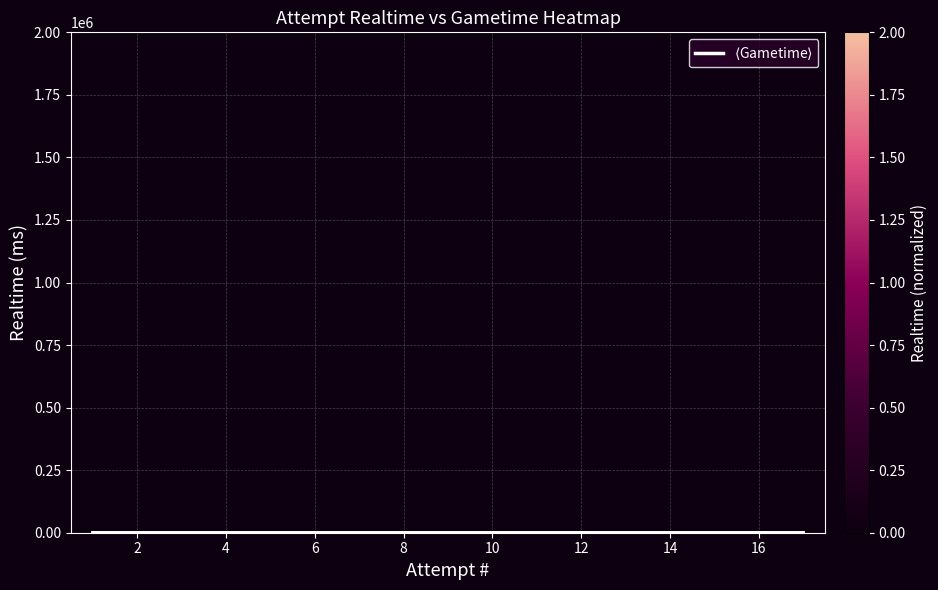

Which has a higher value, 14 or 4?

14